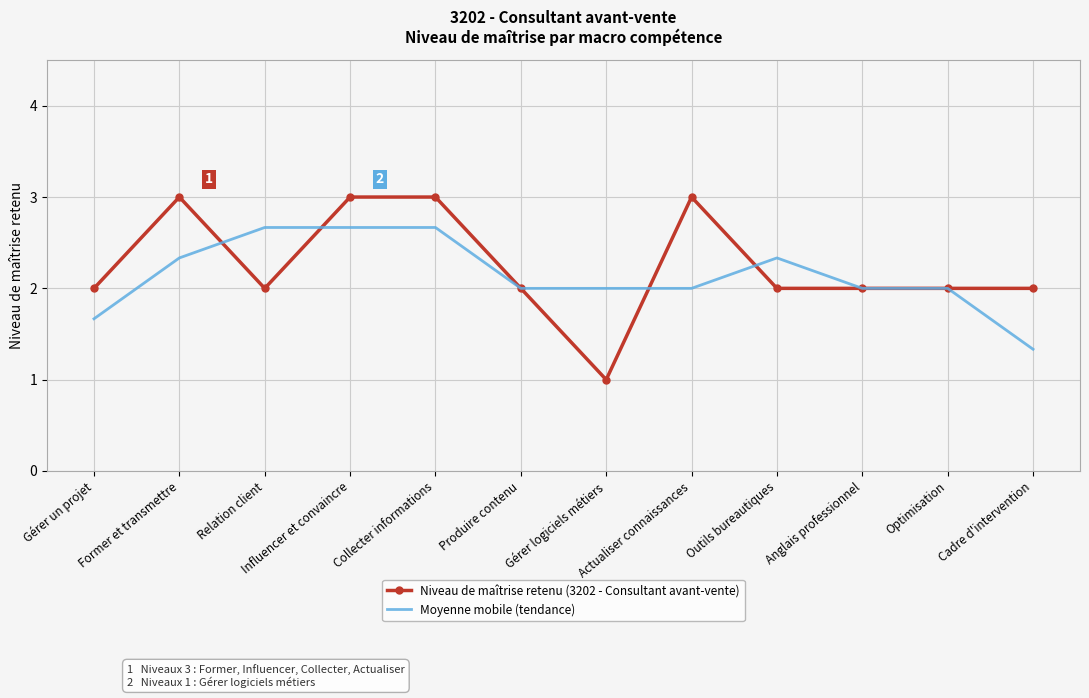

Reading right to left, transcribe all the data shown in this chart.

Niveau de maîtrise retenu (3202 - Consultant avant-vente): 2.0	2.0	2.0	2.0	3.0	1.0	2.0	3.0	3.0	2.0	3.0	2.0
Moyenne mobile (tendance): 1.3	2.0	2.0	2.3	2.0	2.0	2.0	2.7	2.7	2.7	2.3	1.7